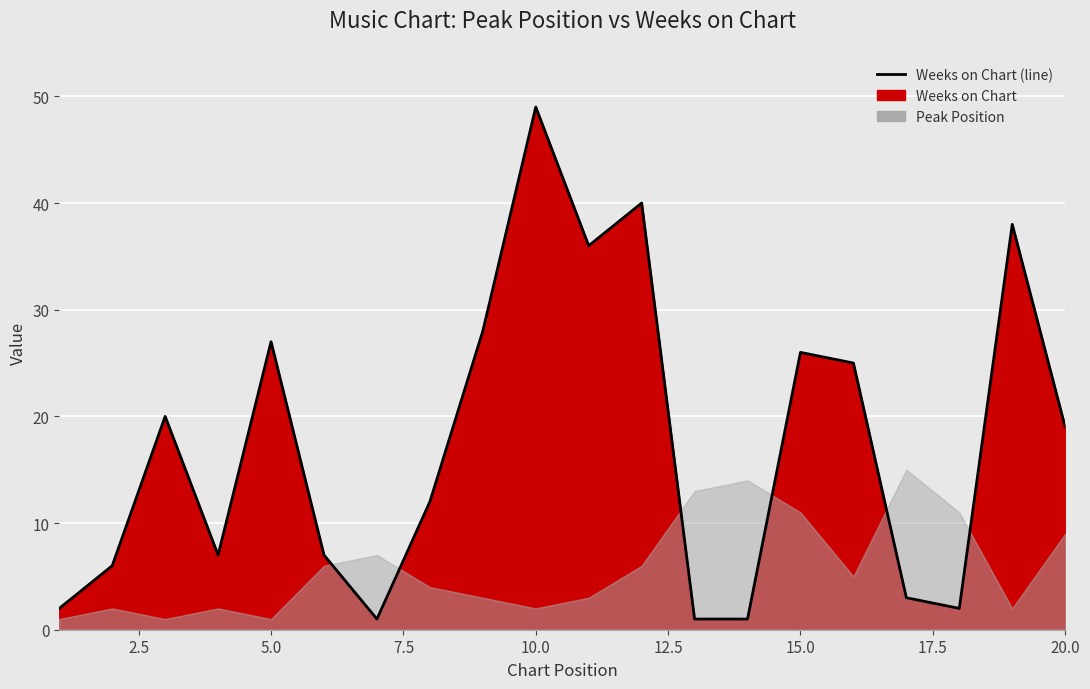

What is the greatest value displayed?

49